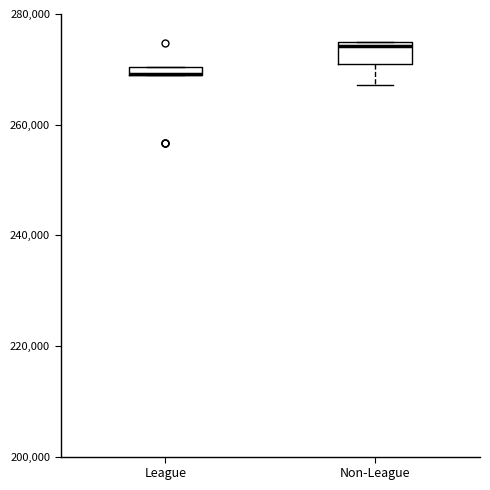

Where is the lower edge of the box for League on the y-axis? The values are not printed on the chart, so give them approximately, as read against the axis.

268000